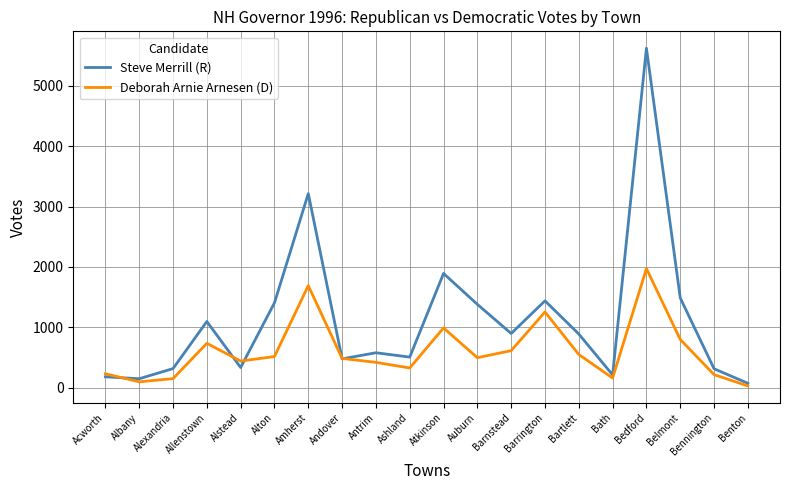

At which category does Deborah Arnie Arnesen (D) reach its first local valley?

Albany